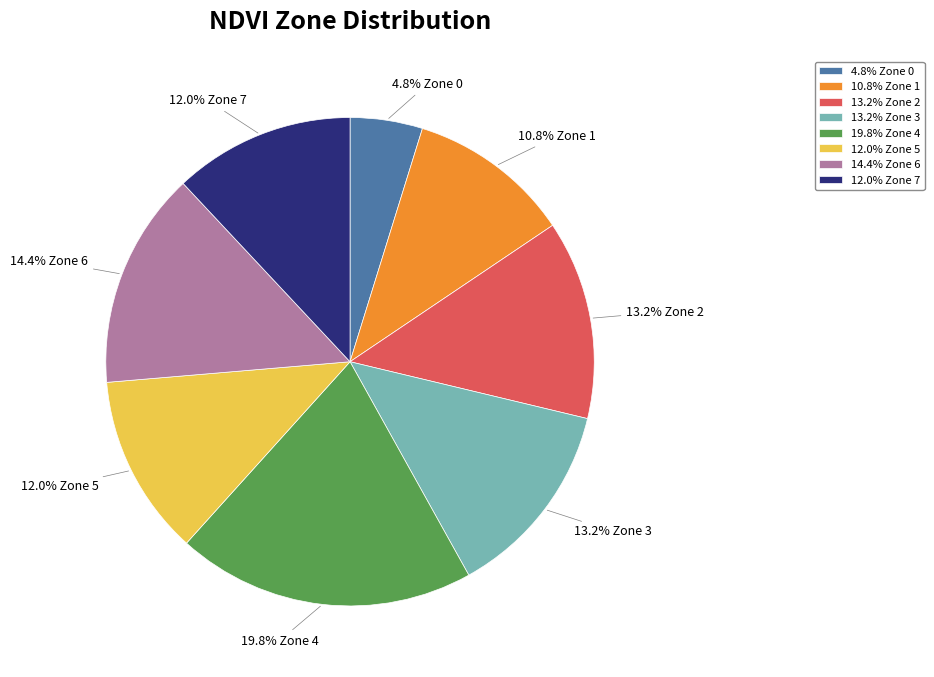

Which has a higher value, 10.8% Zone 1 or 12.0% Zone 5?

12.0% Zone 5